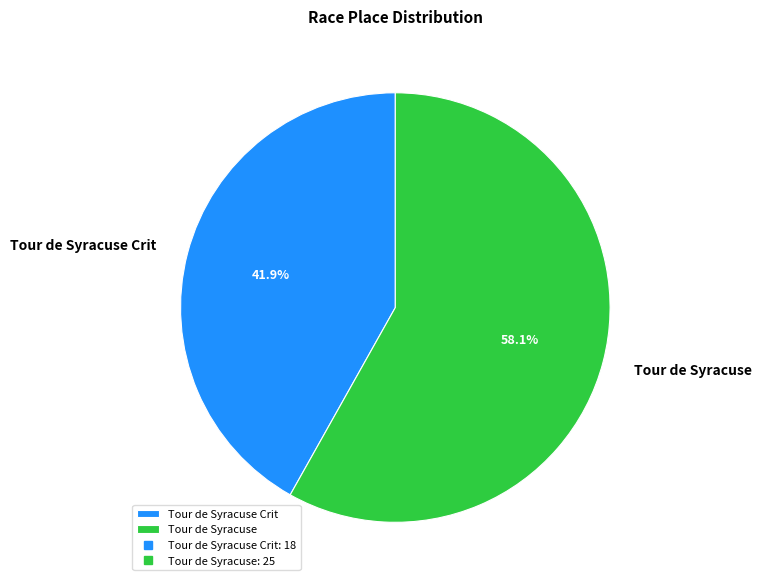

Rank the categories by value from lowest to highest.

Tour de Syracuse Crit, Tour de Syracuse